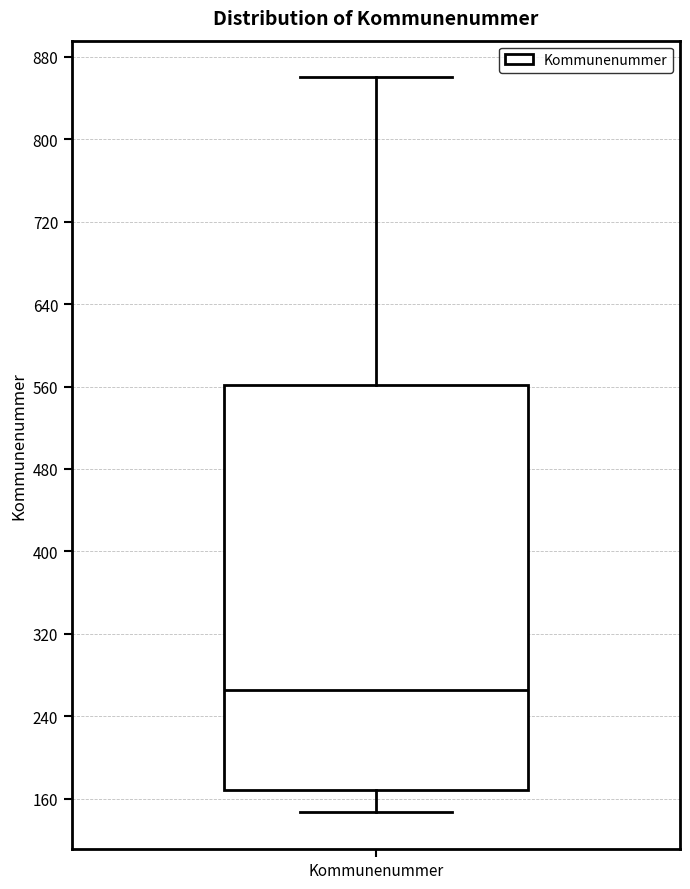

Transcribe this box plot: give where the median line is, the range the box spans, and where the two whiskers end, as read against the y-axis. The values are not printed on the chart, so give them approximately, as read against the axis.

median 270, box 170 to 560, whiskers 150 to 860